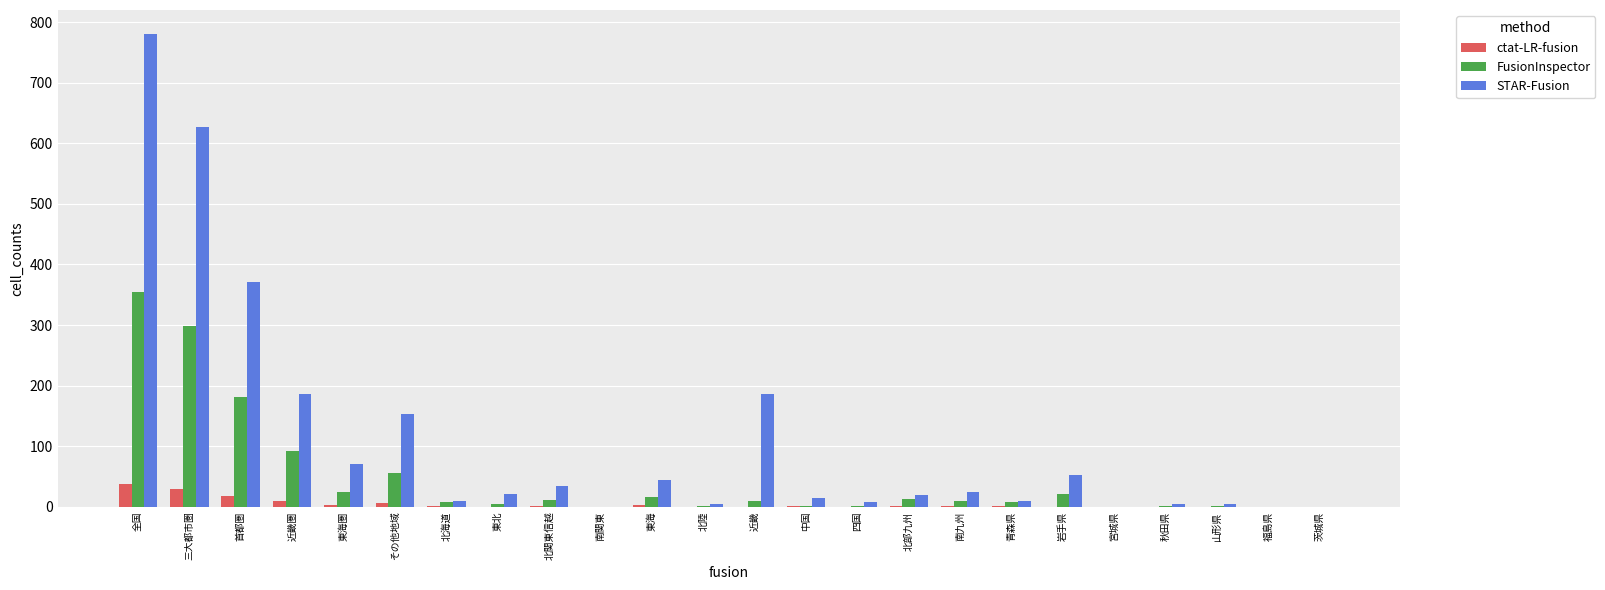

Between 近畿圏 and 福島県, which series saw the biggest shift?

STAR-Fusion